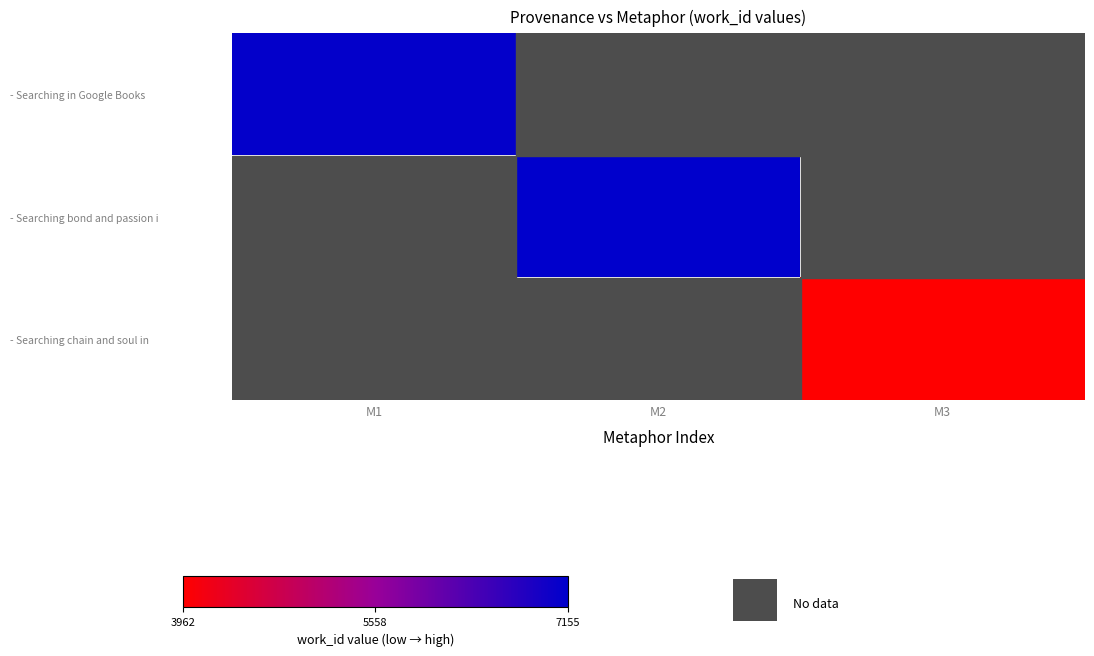

Count the number of categories in the chart.

3